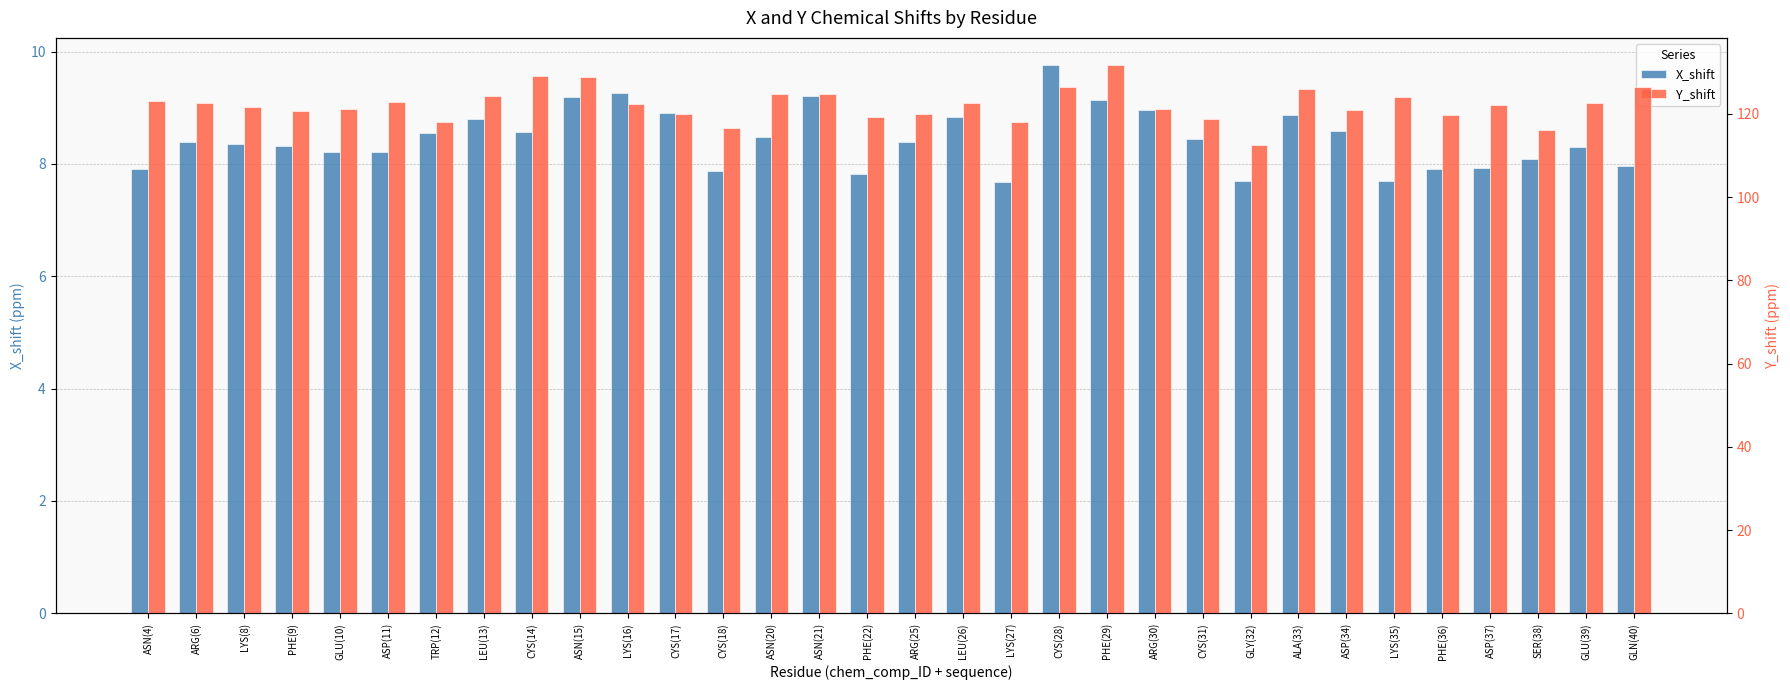

What is the difference between the maximum and minimum values in the X_shift series?

2.1